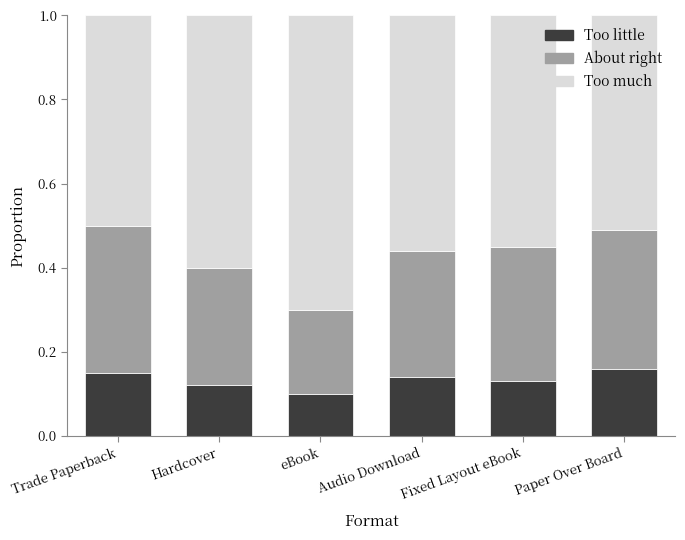

True or false: Too little has a value of 0.1 at Audio Download.

True